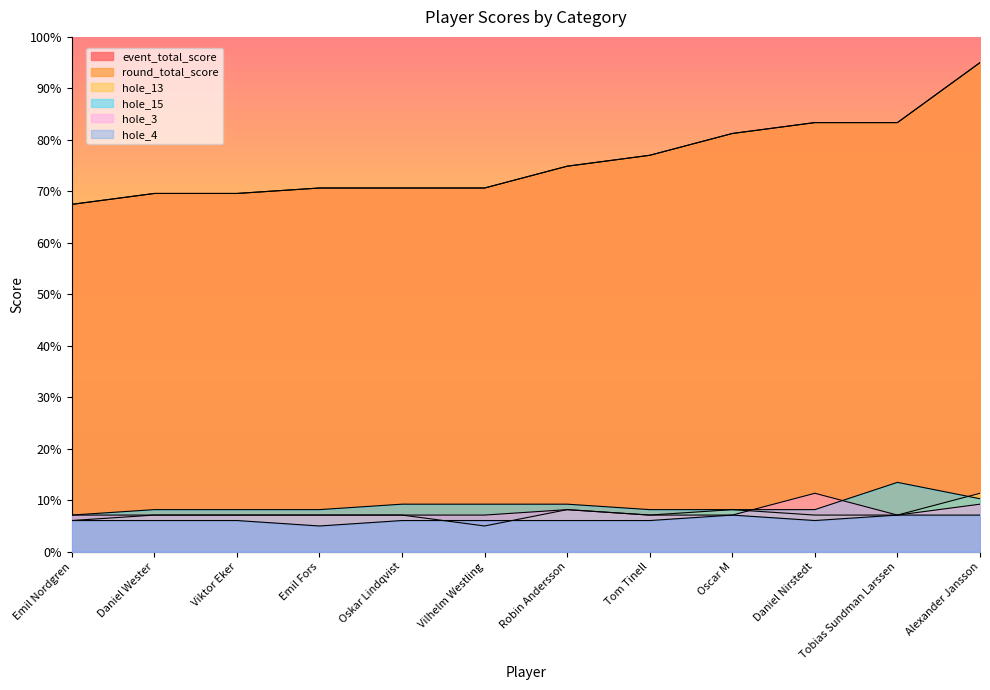

Is it true that hole_13 equals 3.8 at Daniel Nirstedt?

False